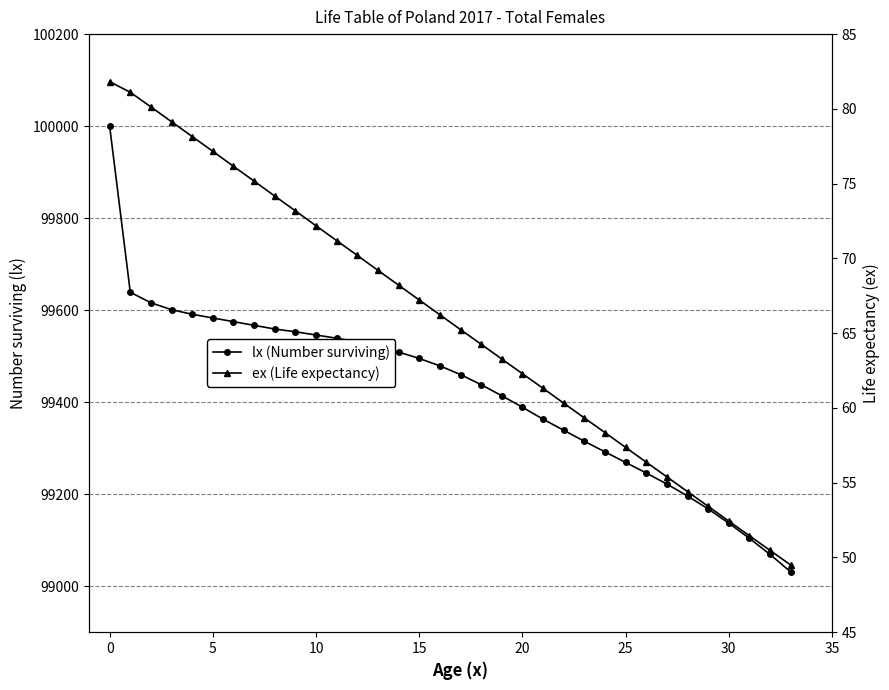

Is it true that lx (Number surviving) equals 99069.0 at 32?

True